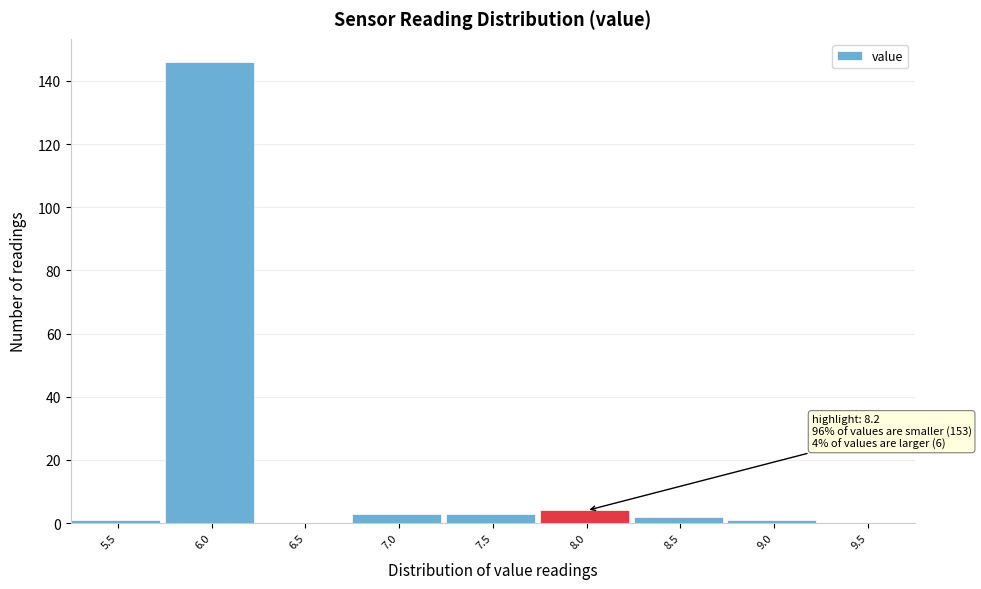

What is the maximum value shown in the chart?

146